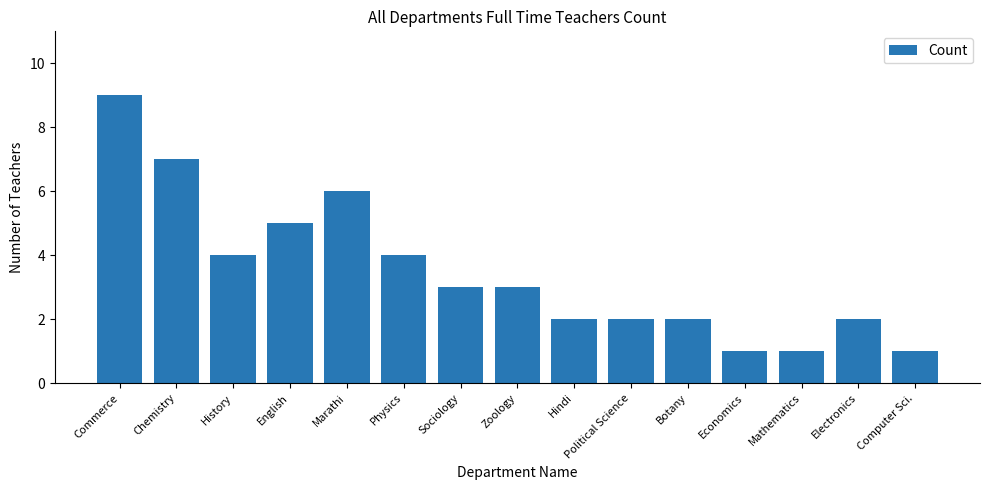

Are the bars horizontal?

No